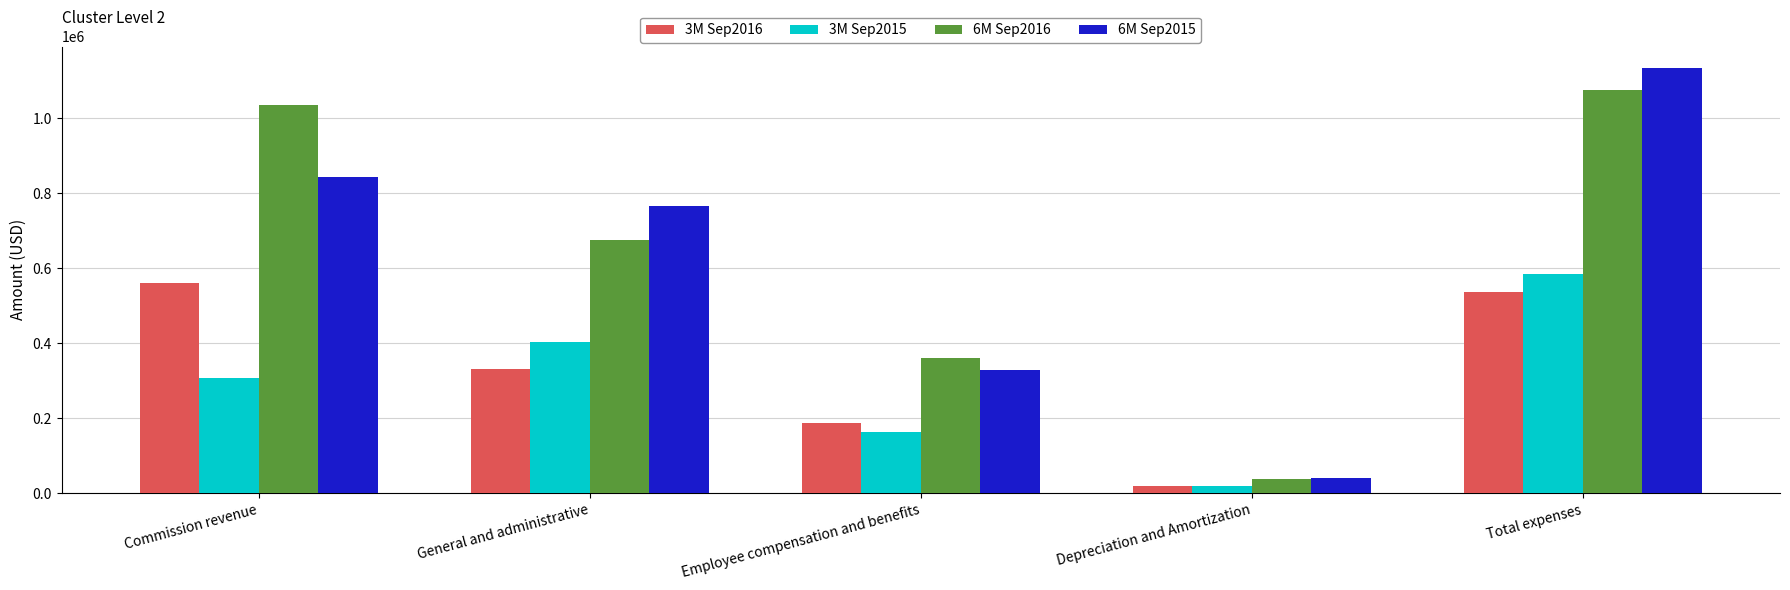

Which series changed the most between Employee compensation and benefits and Depreciation and Amortization?

6M Sep2016